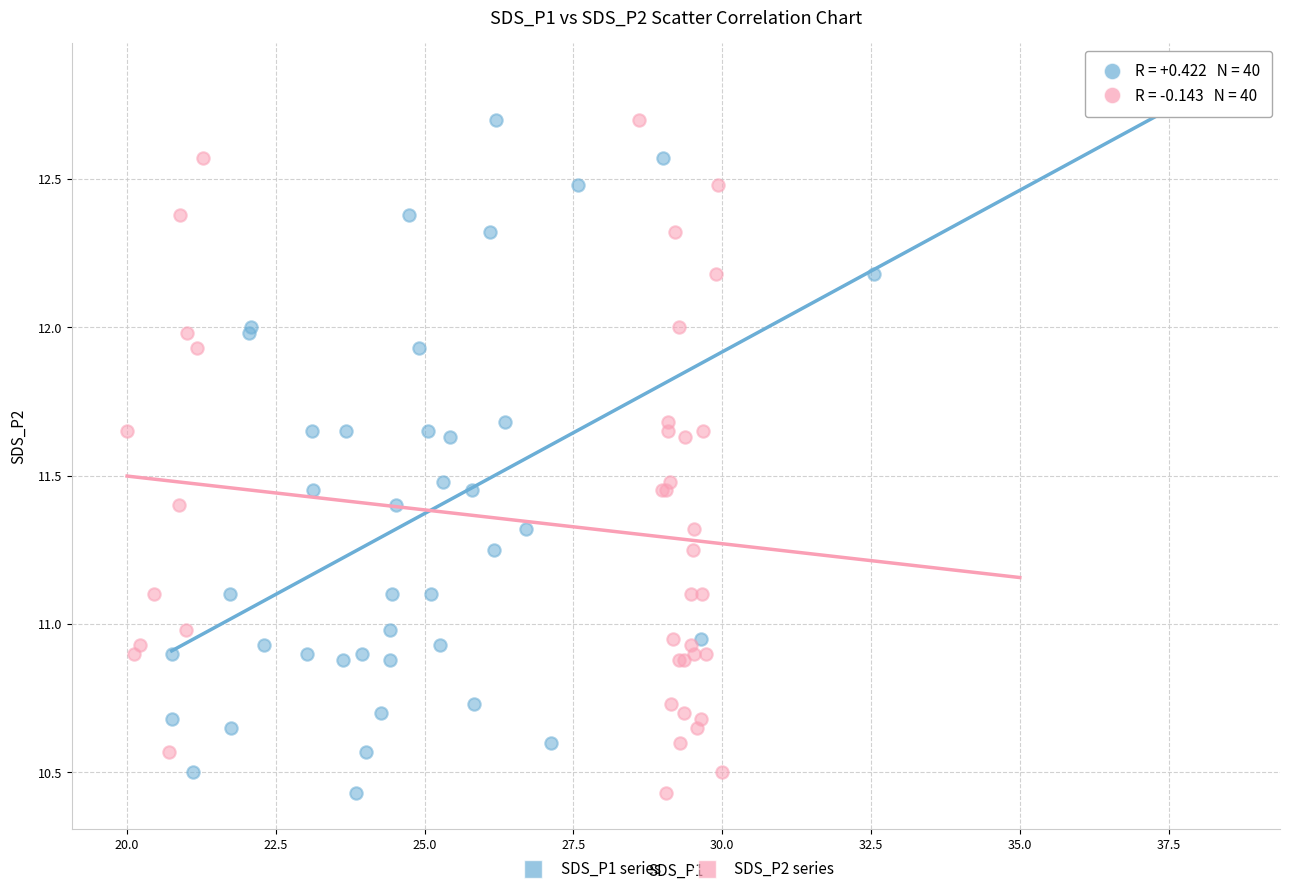

What are all the series names shown in the legend?

SDS_P1 series, SDS_P2 series